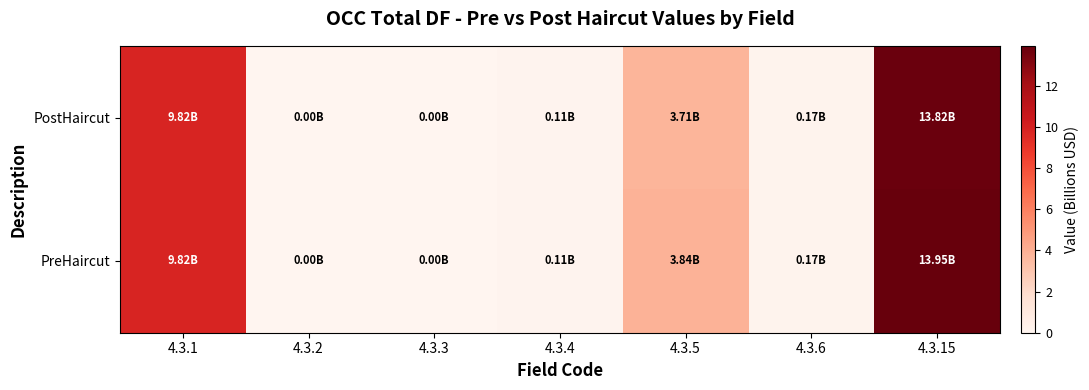

Reading right to left, list all the values displayed in this chart.

PostHaircut: 4.3.15=13.8	4.3.6=0.2	4.3.5=3.7	4.3.4=0.1	4.3.3=0.0	4.3.2=0.0	4.3.1=9.8
PreHaircut: 4.3.15=13.9	4.3.6=0.2	4.3.5=3.8	4.3.4=0.1	4.3.3=0.0	4.3.2=0.0	4.3.1=9.8